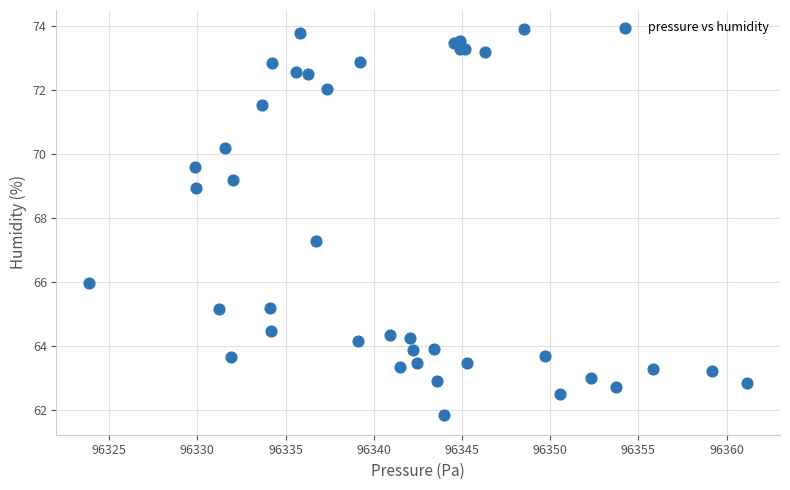

What Y value in the scatter plot is closest to 67?

67.3